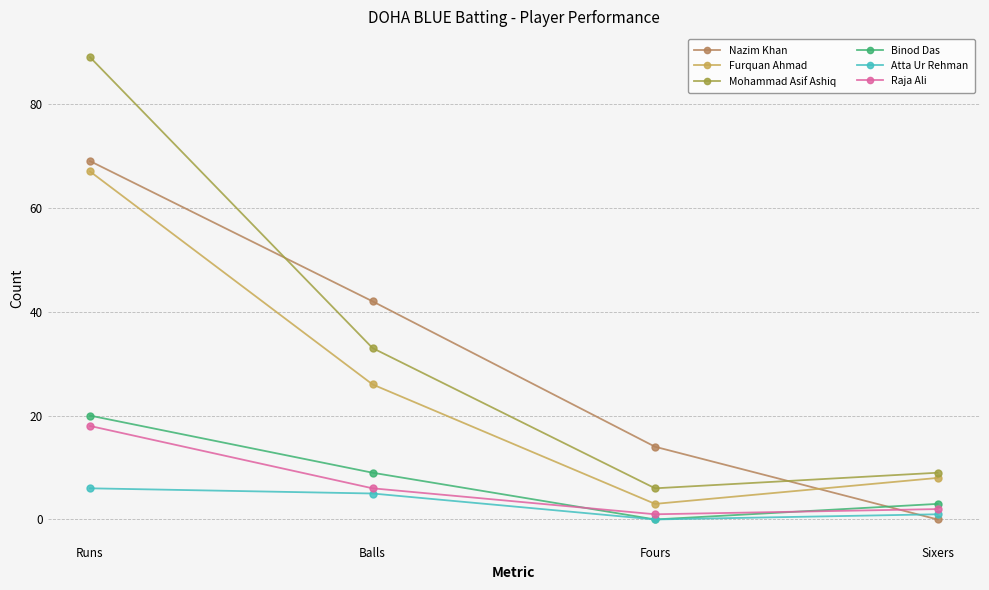

Is the value of Raja Ali at Runs greater than the value of Furquan Ahmad at Runs?

No